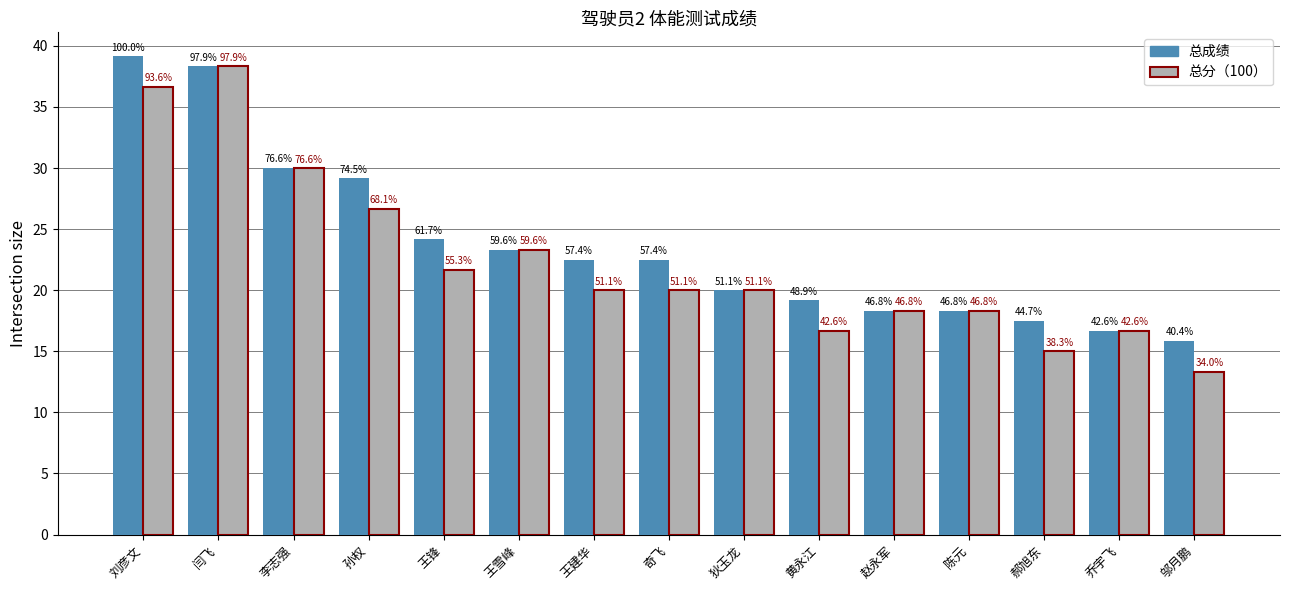

What are all the series names shown in the legend?

总成绩, 总分（100）